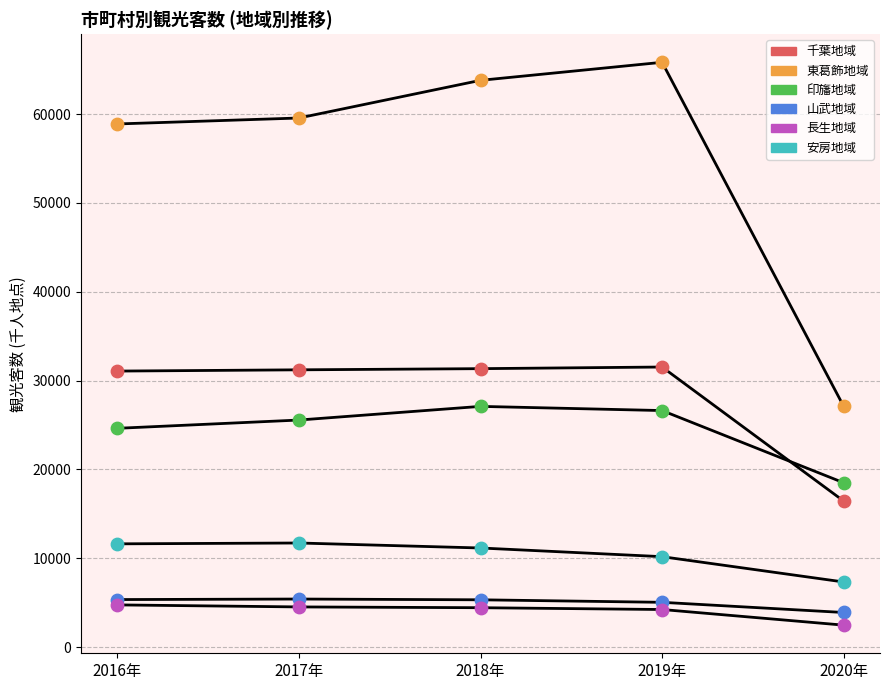

How many lines are shown in the chart?

6